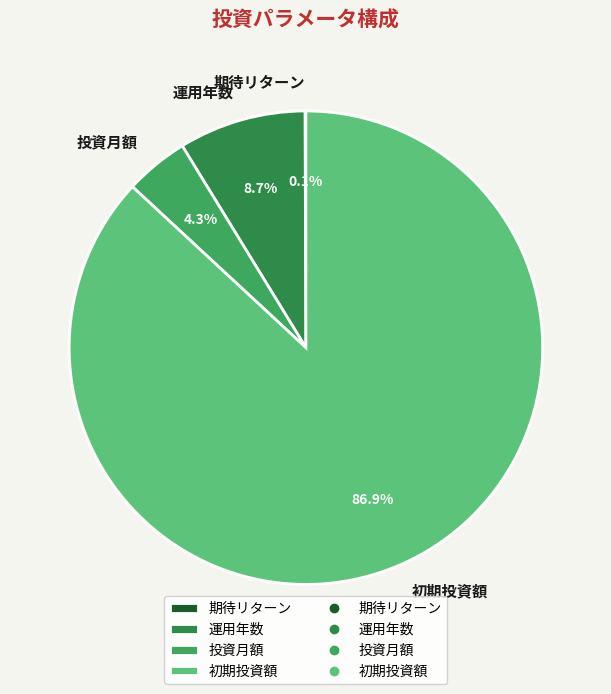

The 運用年数 slice represents 22% of the pie. True or false?

False